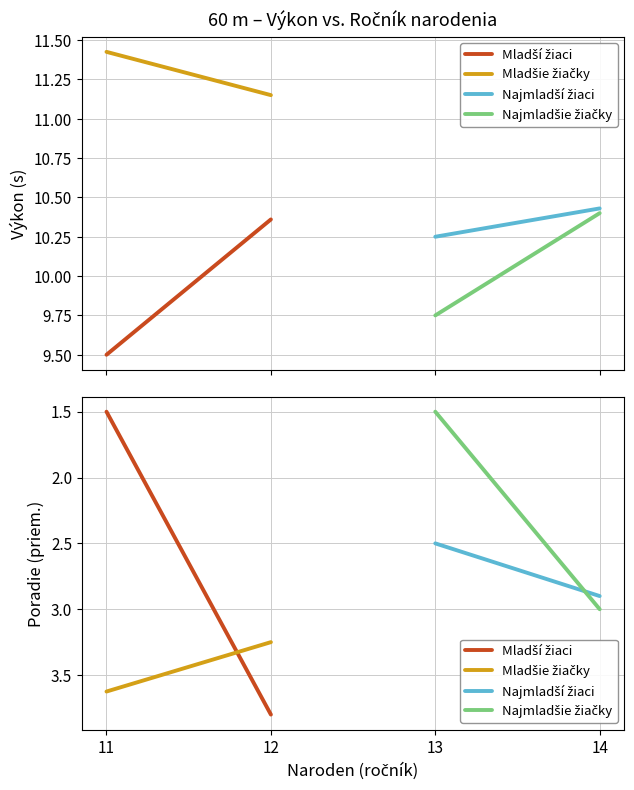

Read the Mladšie žiačky value at 11.

3.6